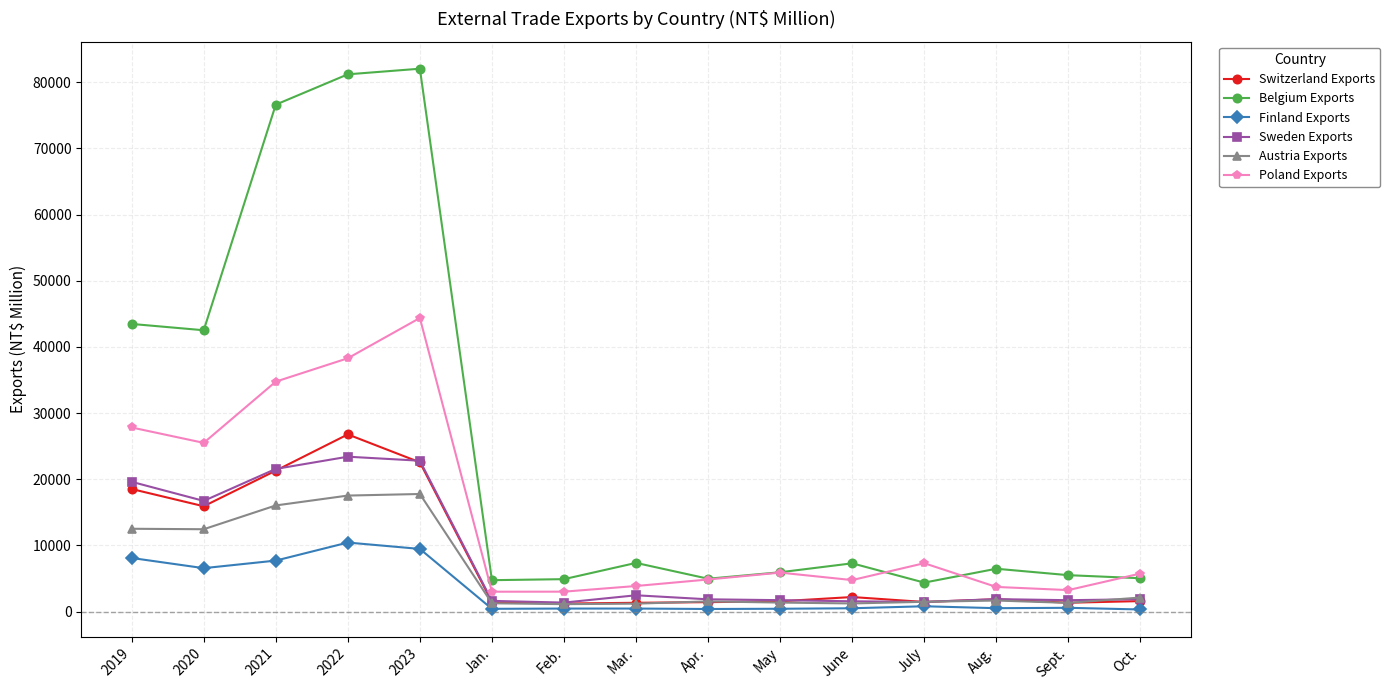

How many data points does each series have?

15